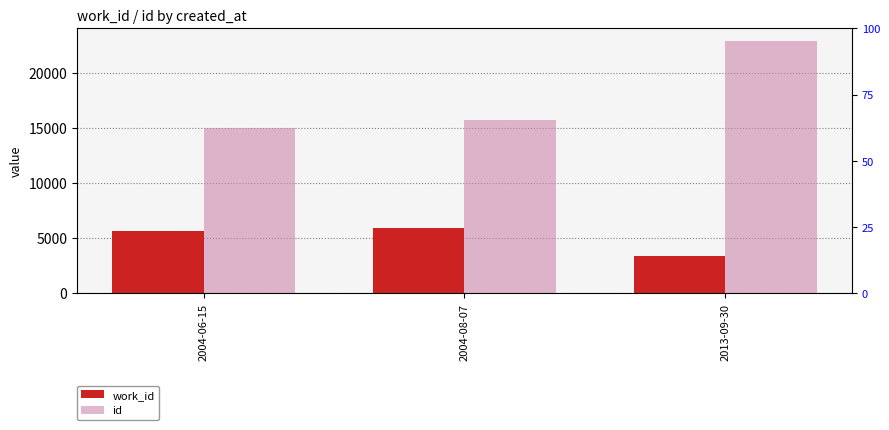

Which has a higher value, 2013-09-30 or 2004-08-07?

2004-08-07